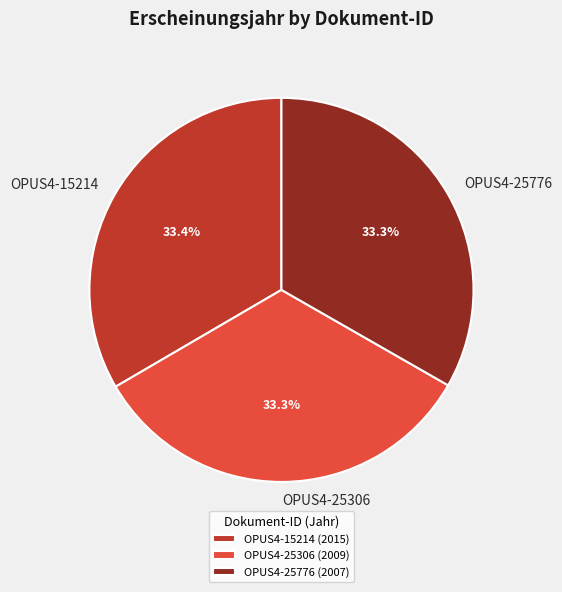

Combined, do OPUS4-25306 and OPUS4-25776 account for over 50%?

Yes